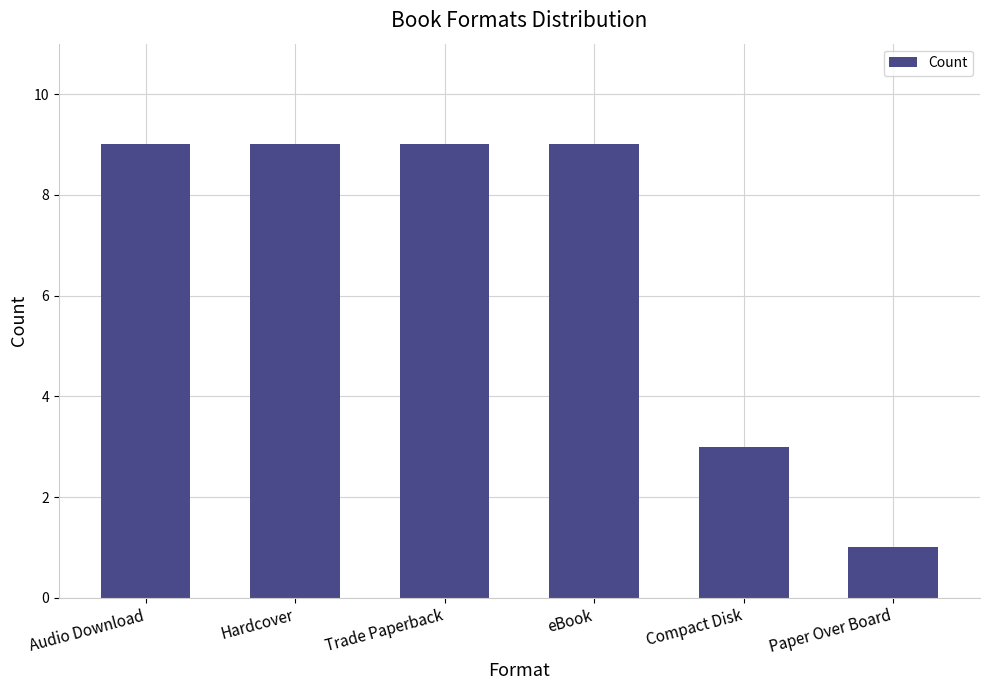

What is the sum of all values?

40